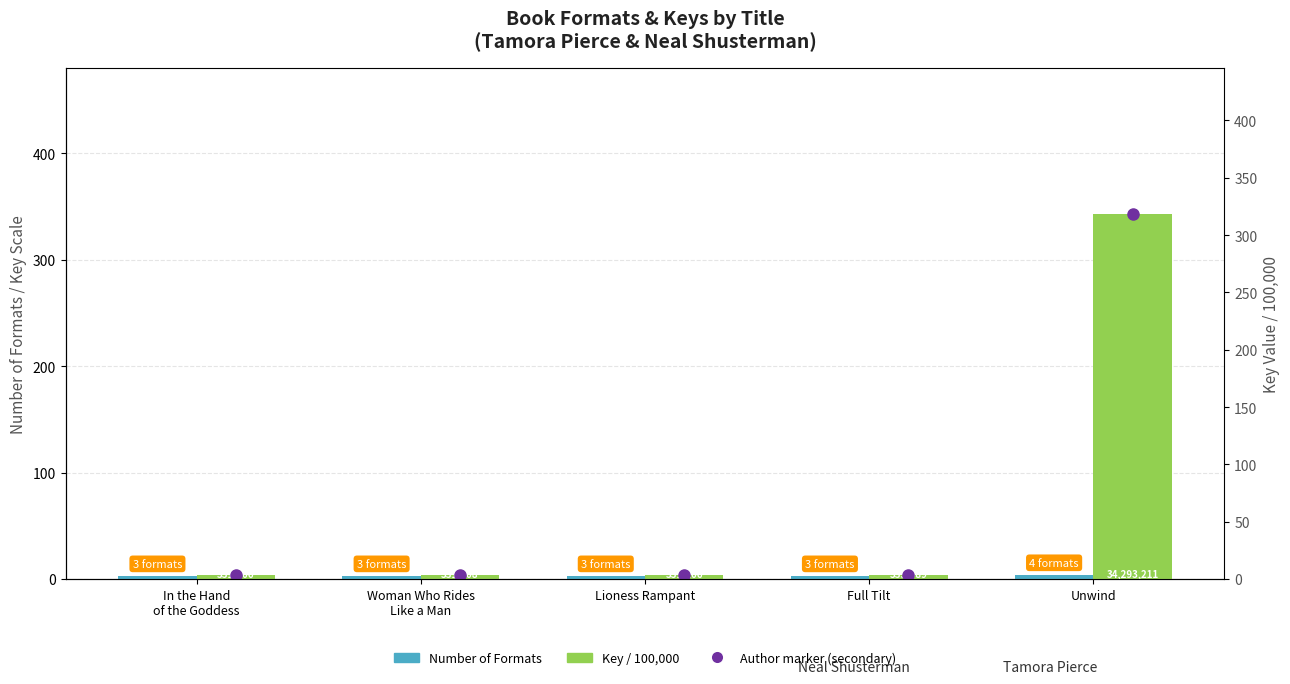

At which label does Key / 100,000 reach its peak?

Unwind